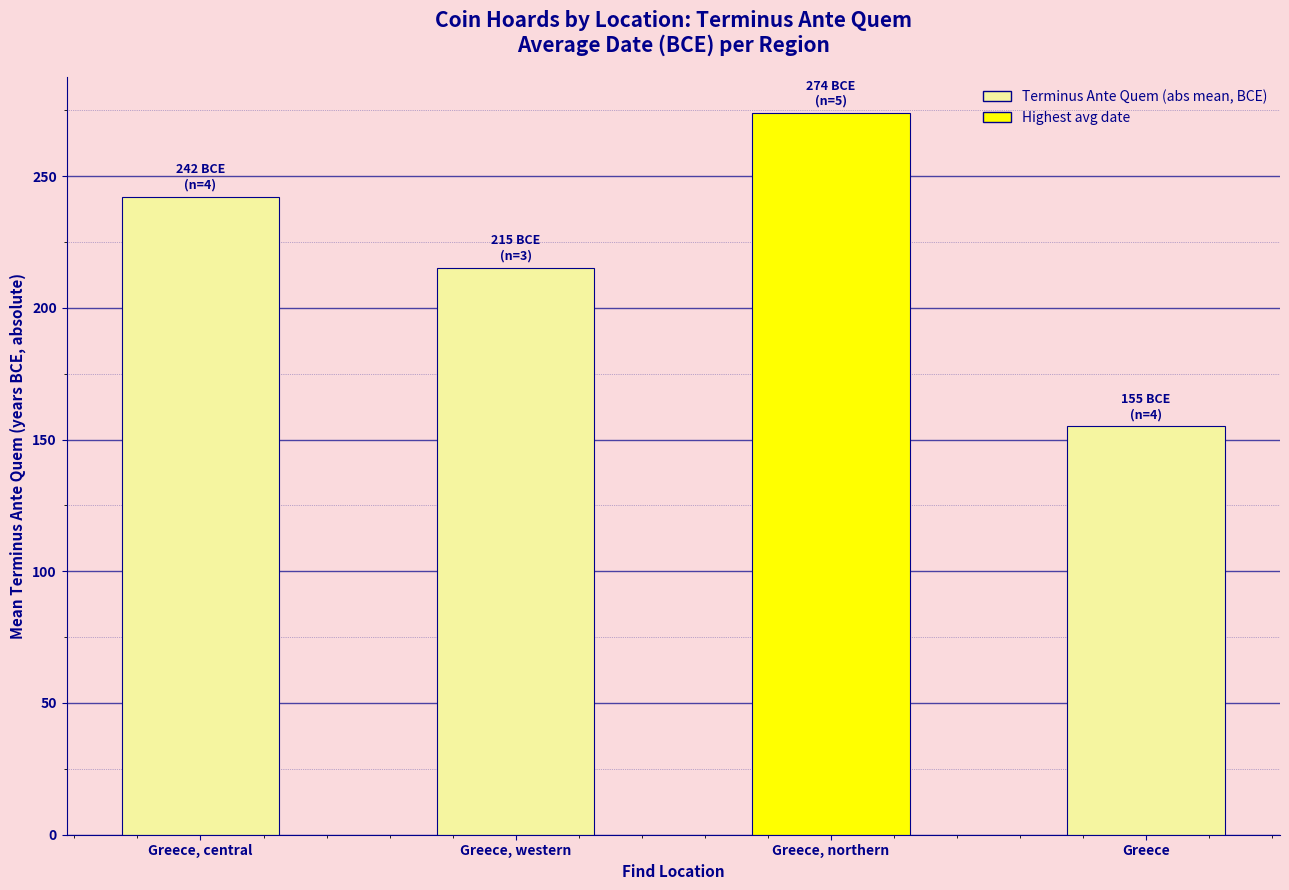

What is the value of the 3rd bar from the left?

274.0